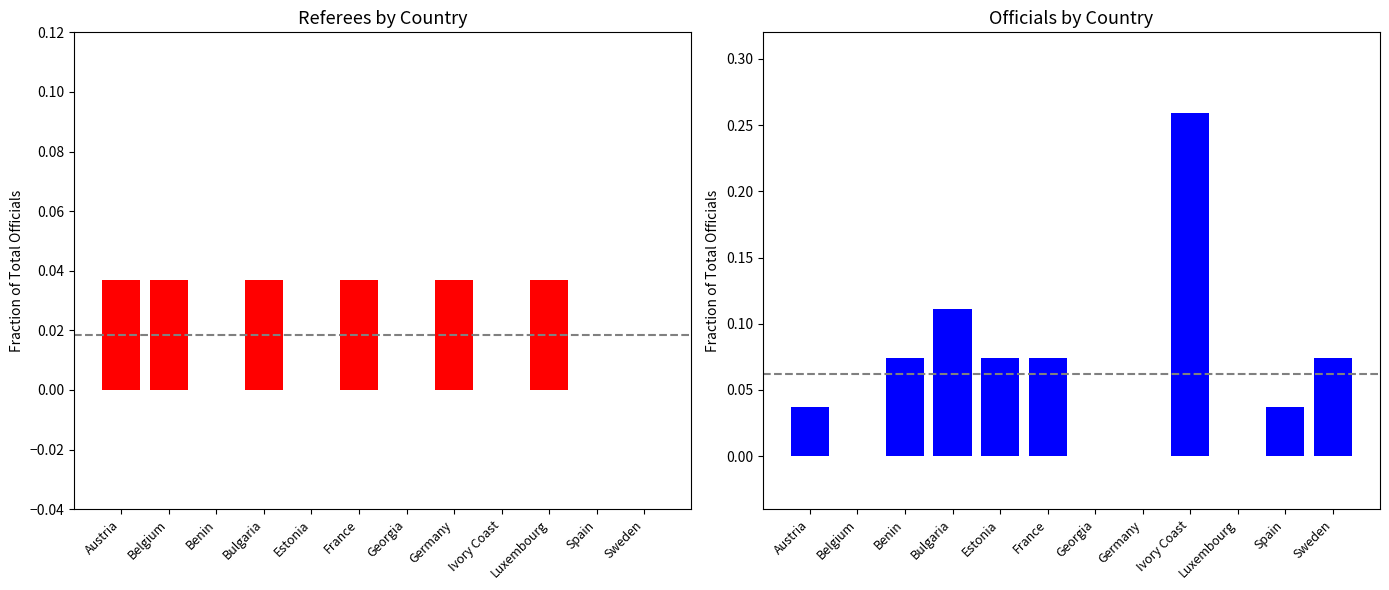

Reading right to left, transcribe all the data shown in this chart.

Referees: Sweden=0.0	Spain=0.0	Luxembourg=0.0	Ivory Coast=0.0	Germany=0.0	Georgia=0.0	France=0.0	Estonia=0.0	Bulgaria=0.0	Benin=0.0	Belgium=0.0	Austria=0.0
Officials: Sweden=0.1	Spain=0.0	Luxembourg=0.0	Ivory Coast=0.3	Germany=0.0	Georgia=0.0	France=0.1	Estonia=0.1	Bulgaria=0.1	Benin=0.1	Belgium=0.0	Austria=0.0